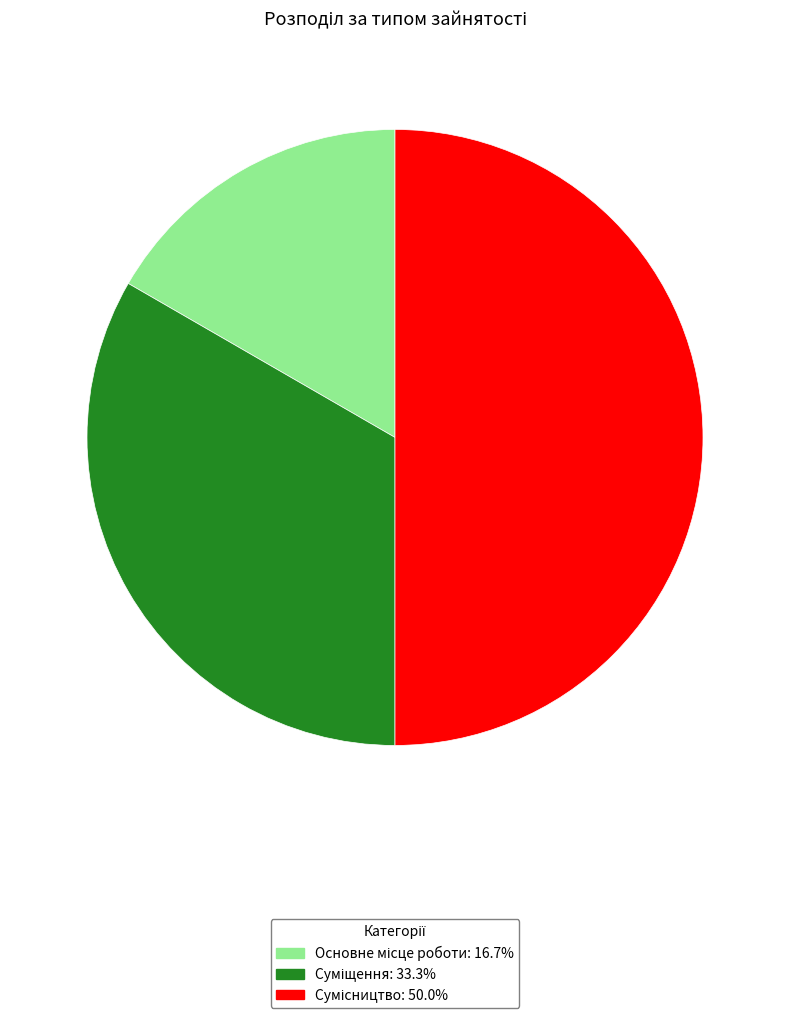

Count the number of slices in the pie.

3